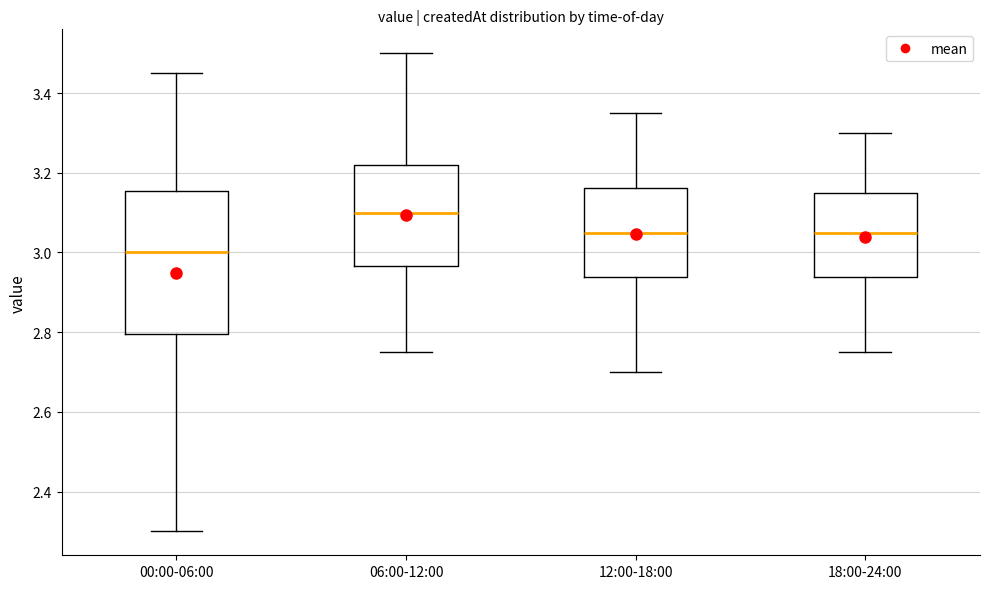

Which box is the tallest, from its lower edge to its upper edge?

00:00-06:00